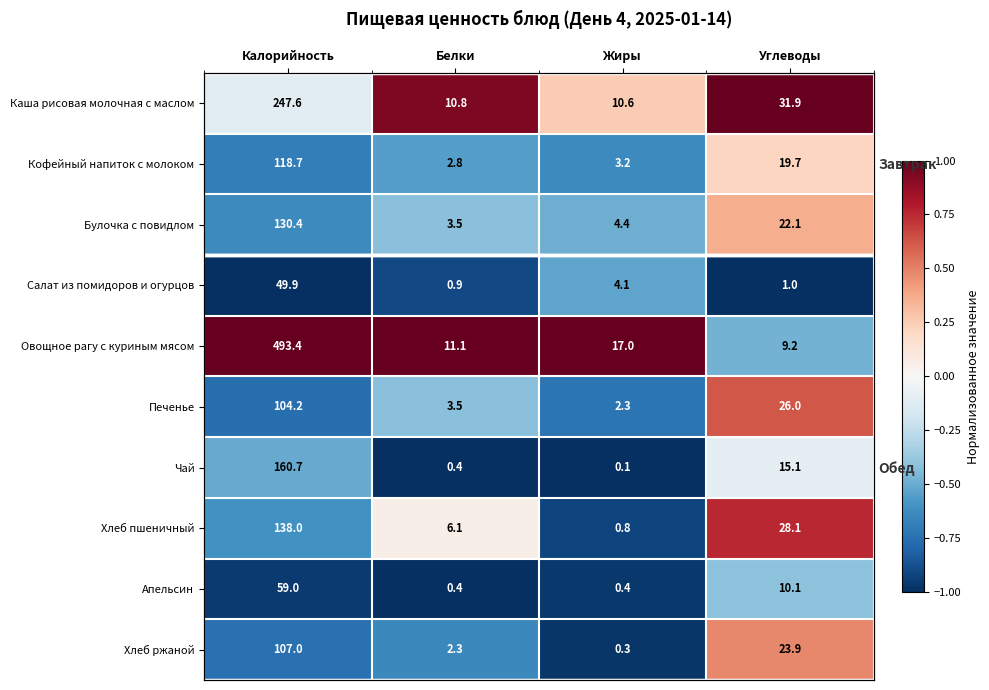

At which label does Булочка с повидлом first exceed 0?

Углеводы